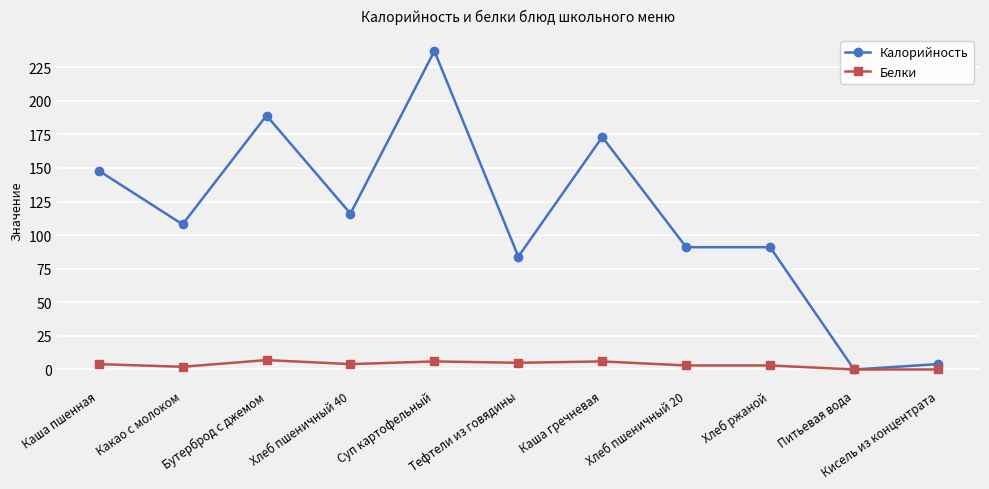

True or false: Белки has a value of 6 at Каша гречневая.

True